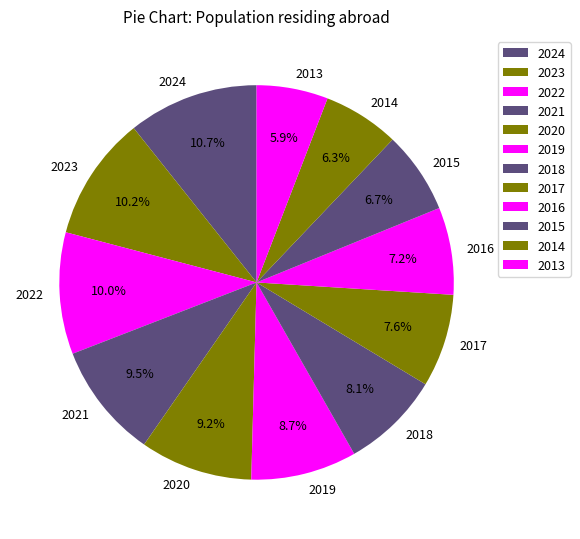

What percentage do 2022 and 2019 together represent?

18.7%